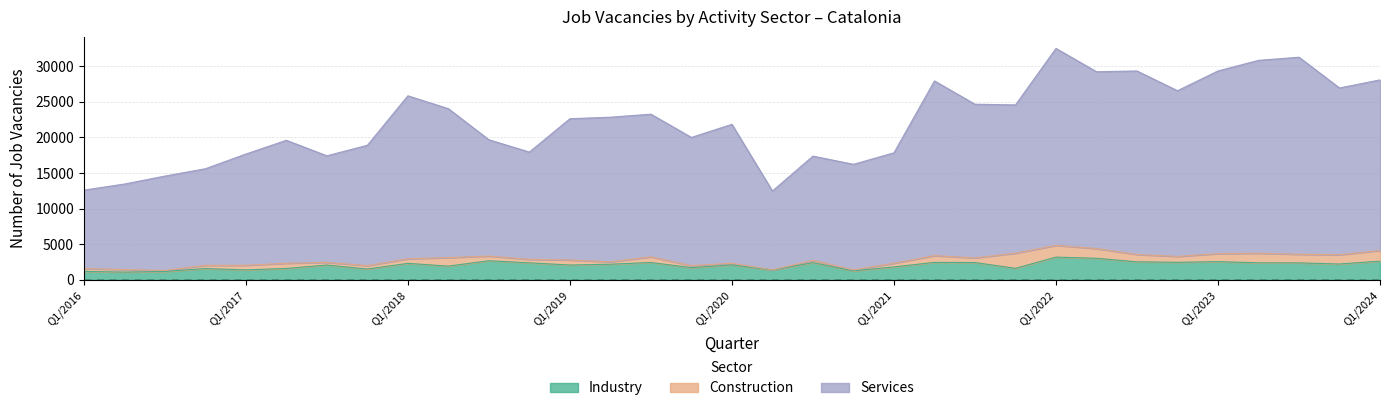

True or false: Services and Industry cross at least once.

False